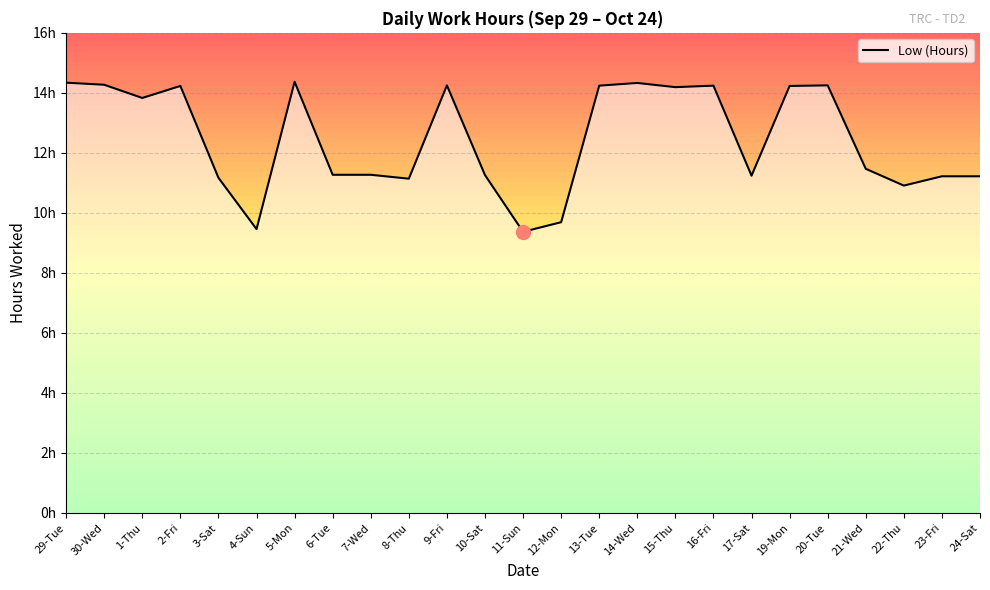

What is the label of the 18th point from the right?

6-Tue